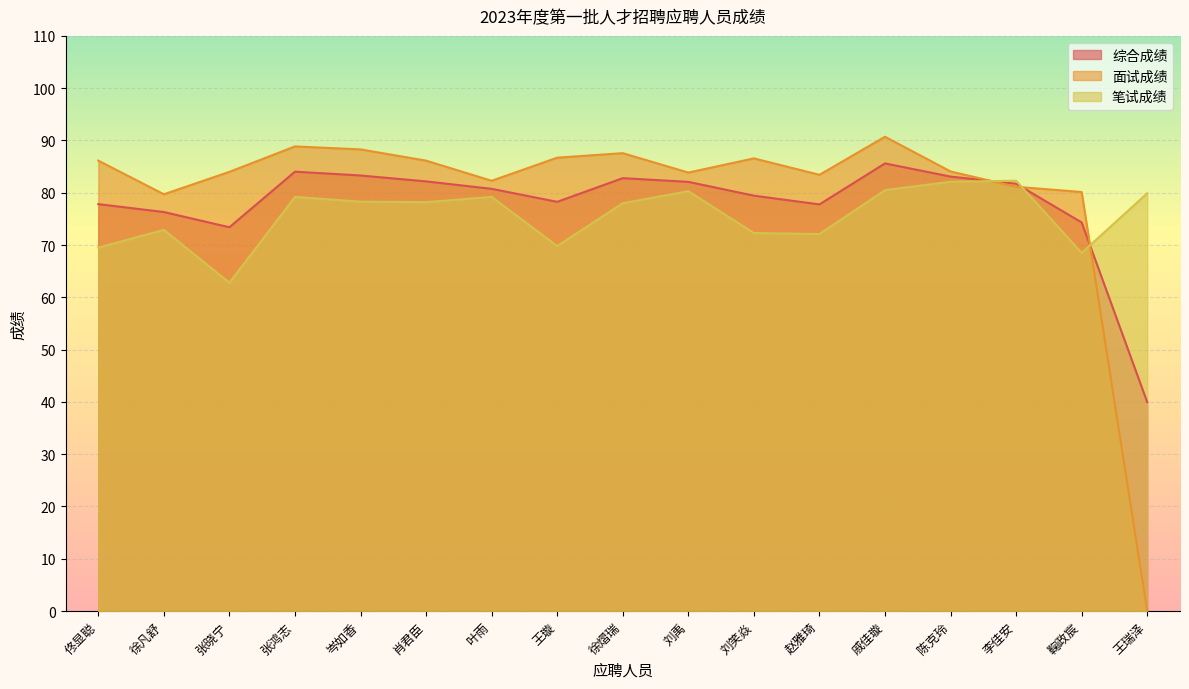

True or false: 面试成绩 and 综合成绩 cross at least once.

True